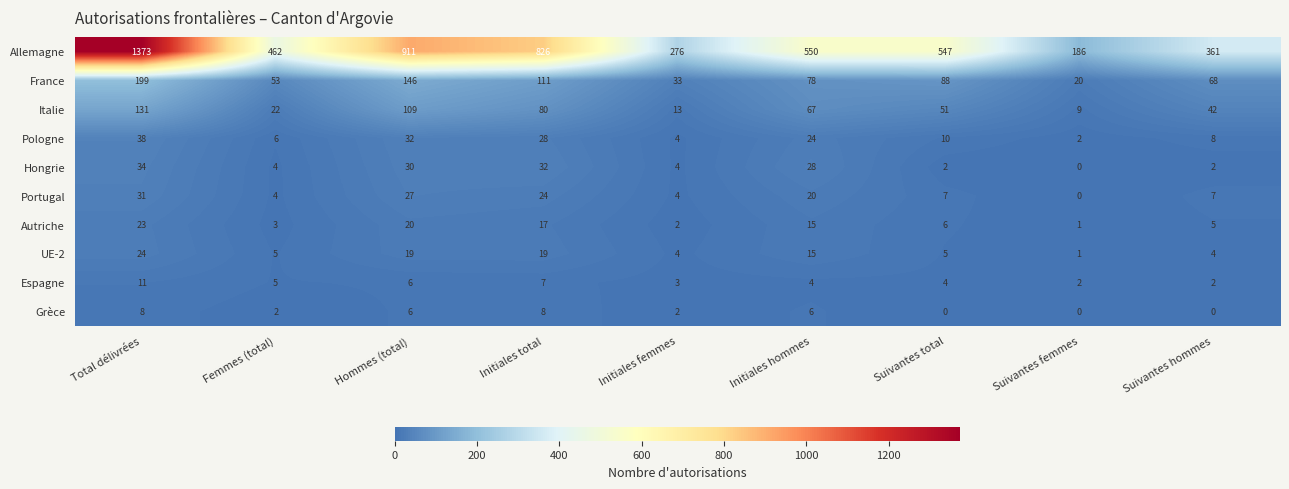

What is the sum of the Autriche values at Initiales total and Initiales hommes?

32